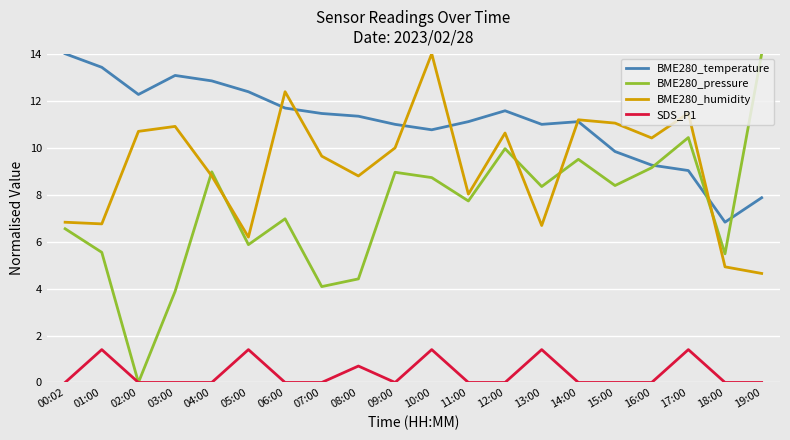

Does the chart display data point markers on the line(s)?

No